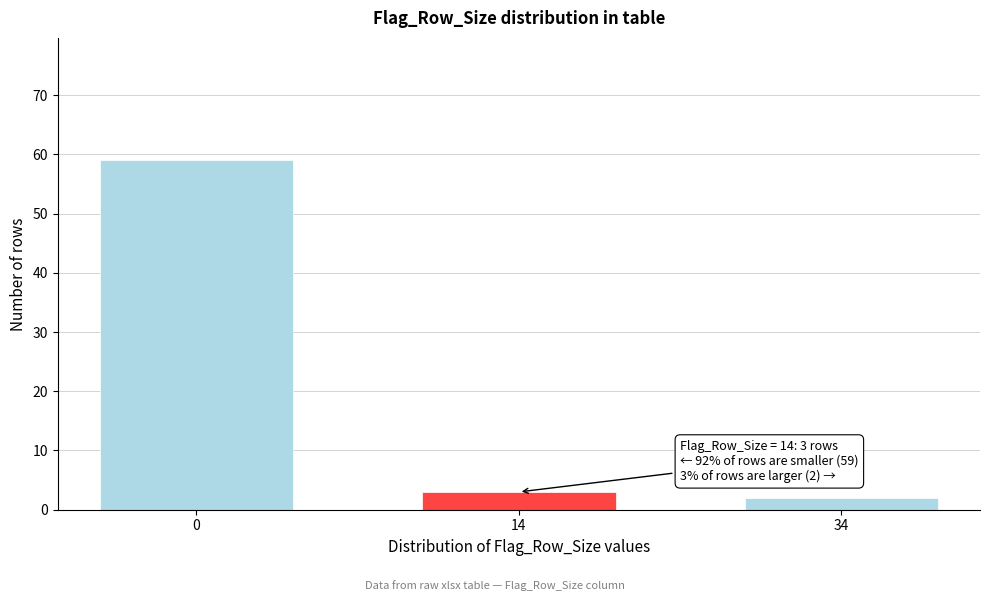

Reading left to right, what are all the values shown in this chart?

59	3	2